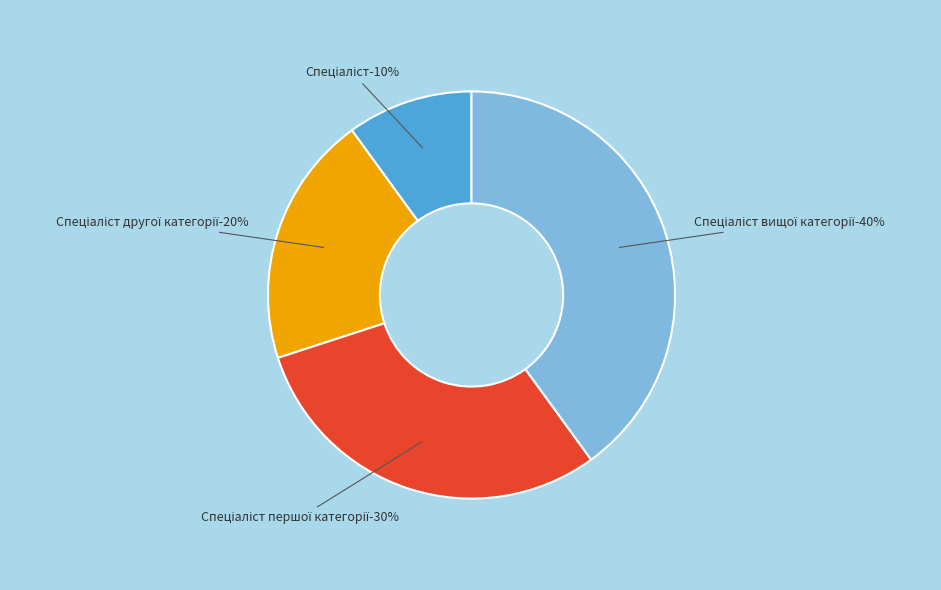

To the nearest percent, what is the combined percentage of Спеціаліст другої категорії and Спеціаліст вищої категорії?

60%